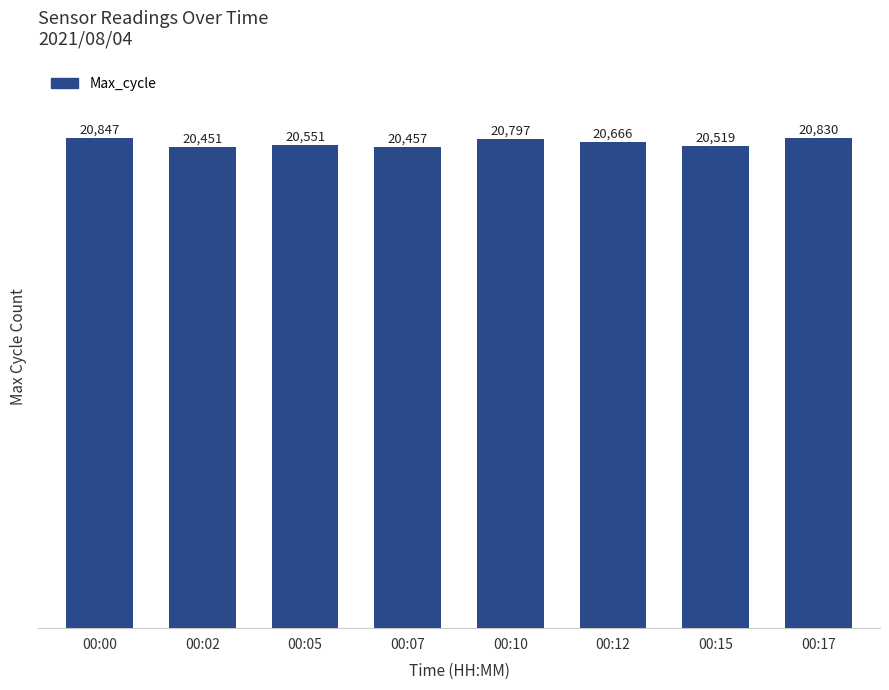

Rank the categories by value from lowest to highest.

00:02, 00:07, 00:15, 00:05, 00:12, 00:10, 00:17, 00:00